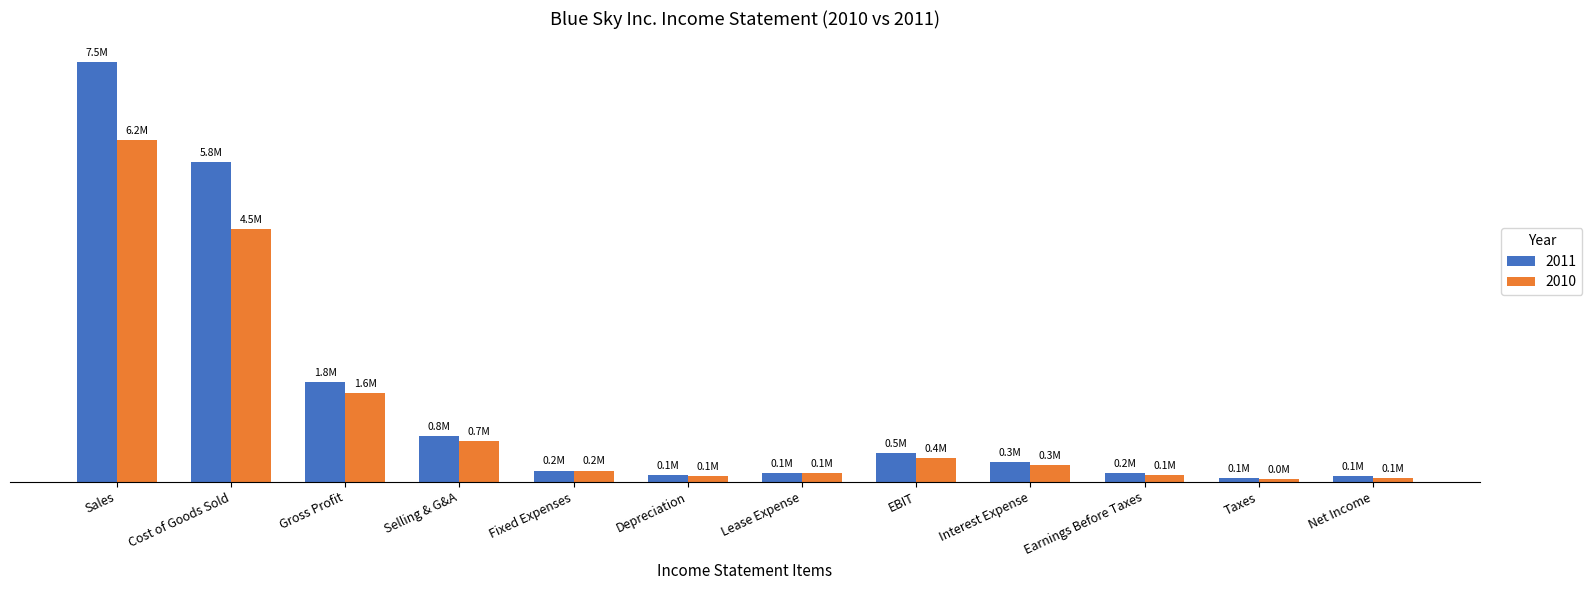

Which category has the highest value in the 2011 series?

Sales